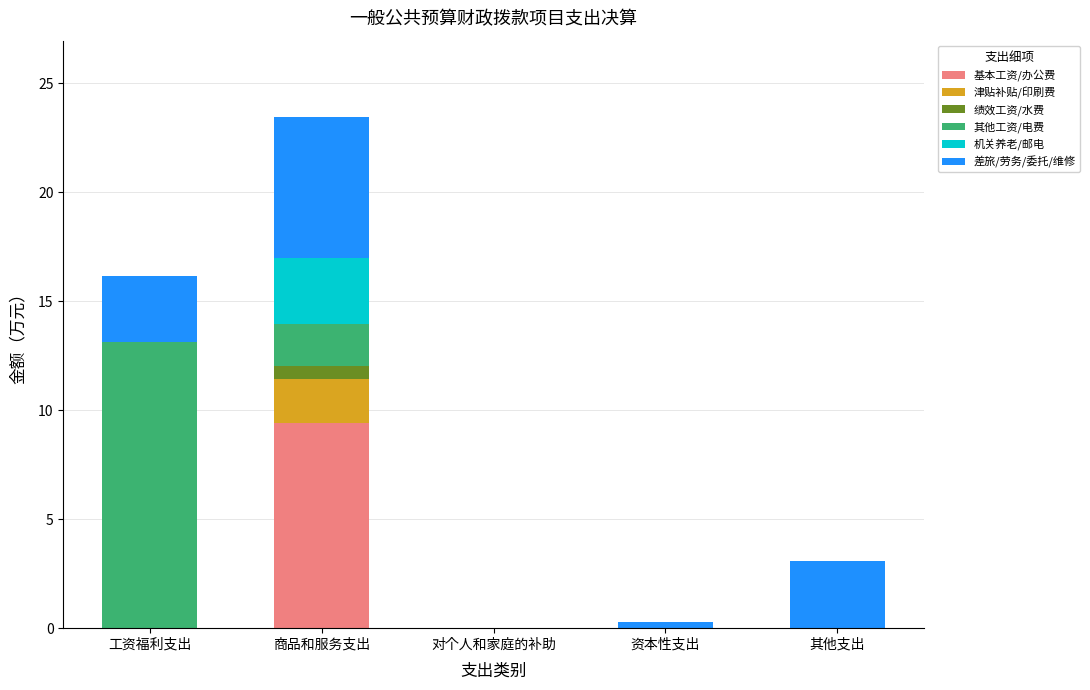

What is the total value across all series at 工资福利支出?

16.2